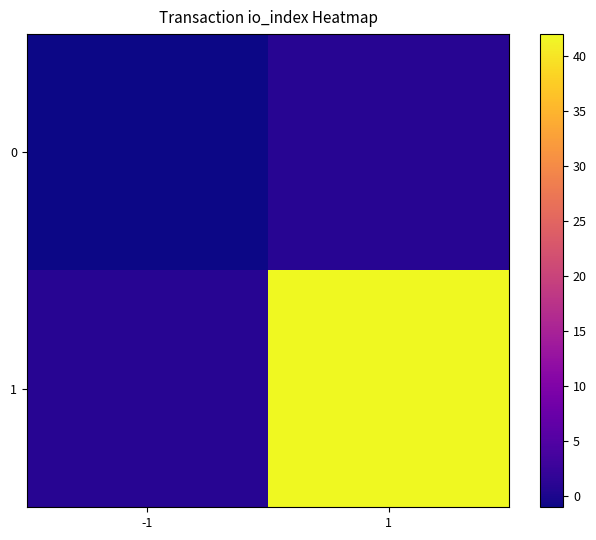

What is the difference between the maximum and minimum values in the 0 series?

2